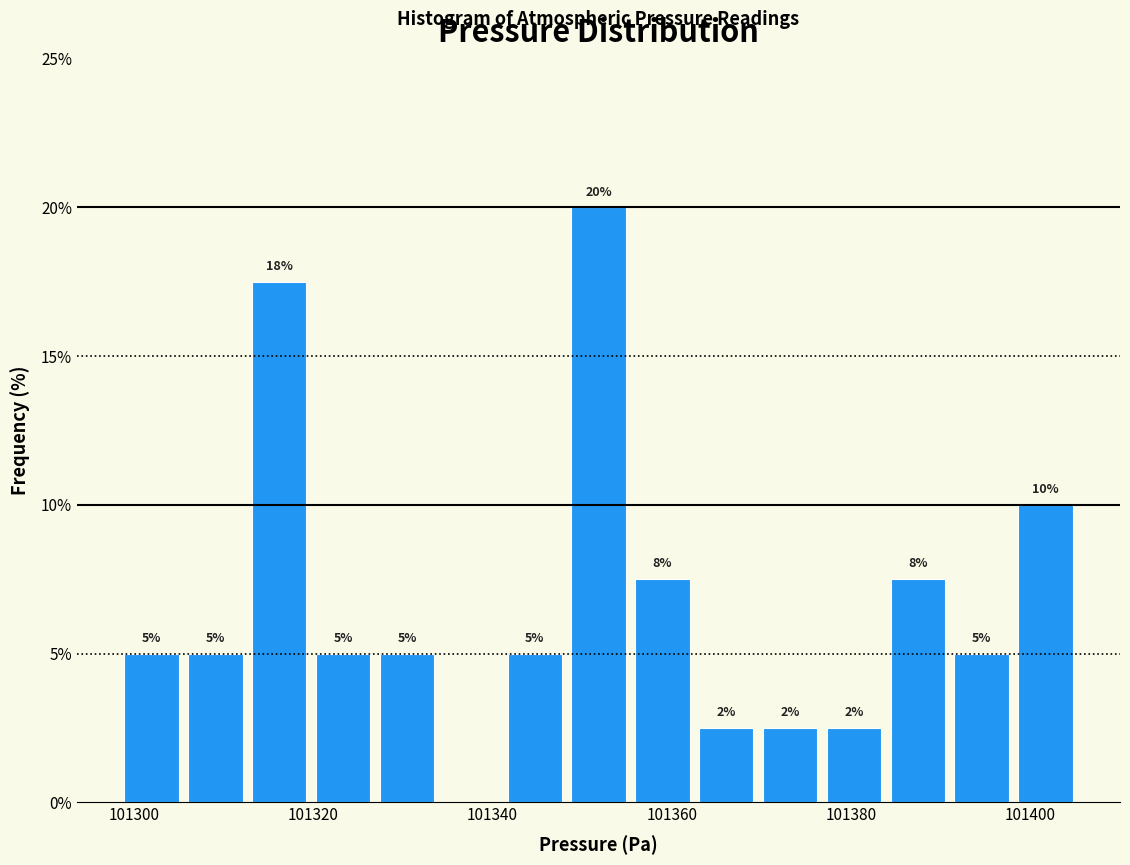

Read against the x-axis, roughly where is the centre of the tallest bar?

101352